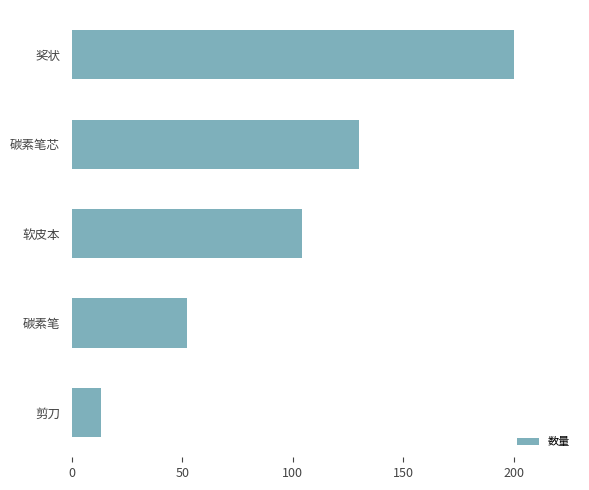

What is the change in value from 软皮本 to 碳素笔芯?

+26